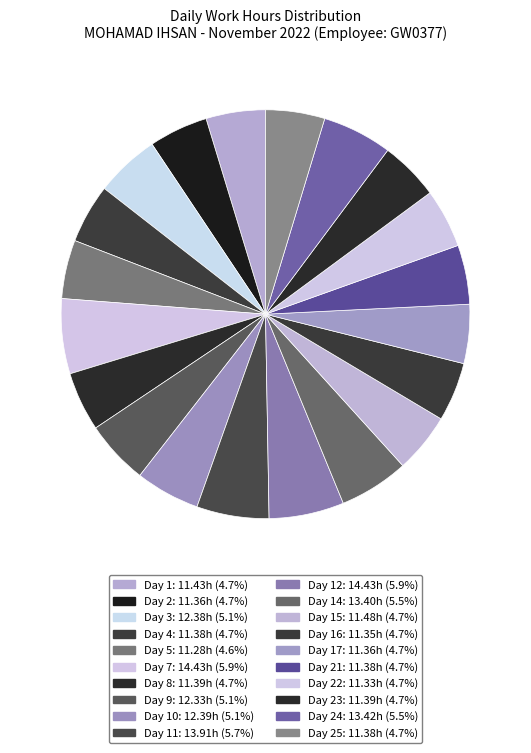

Is there a majority slice in this chart?

No